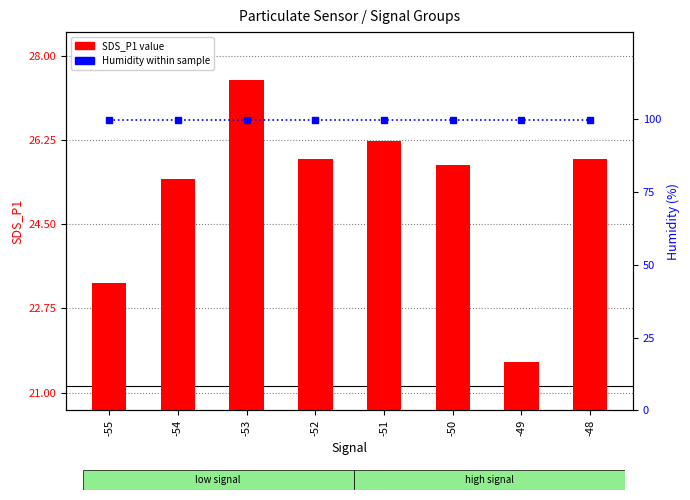

Reading right to left, list all the values displayed in this chart.

SDS_P1: -48=25.9	-49=21.6	-50=25.7	-51=26.2	-52=25.9	-53=27.5	-54=25.4	-55=23.3
Humidity: -48=99.9	-49=99.9	-50=99.9	-51=99.9	-52=99.9	-53=99.9	-54=99.9	-55=99.9